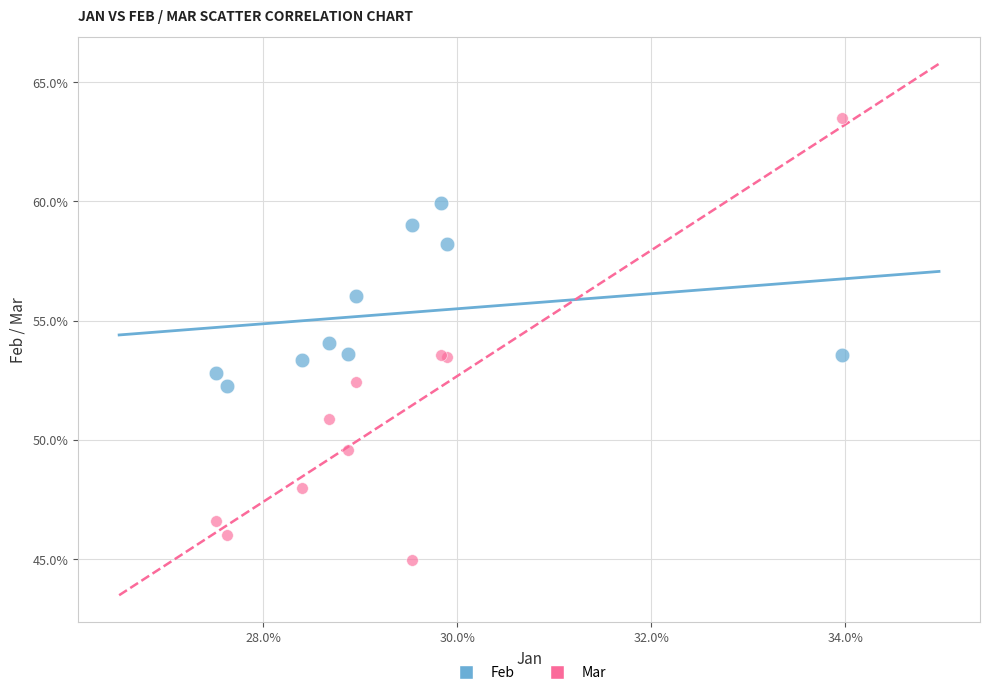

Which series contains the lowest Y value?

Mar